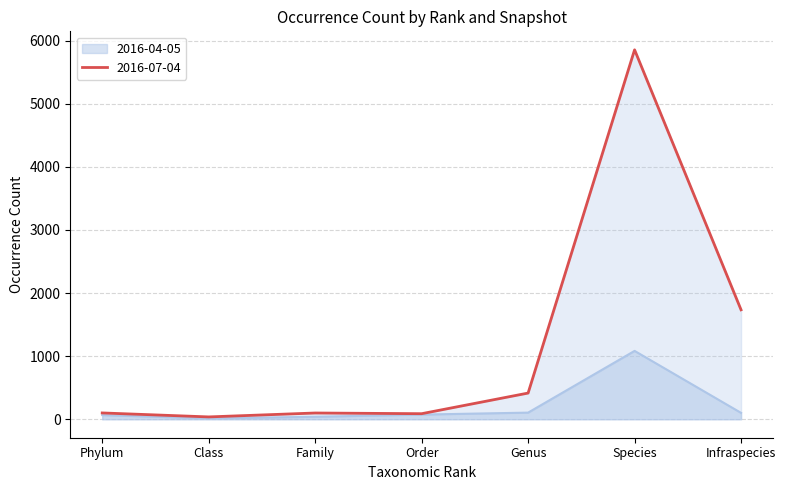

True or false: 2016-04-05 and 2016-07-04 intersect in this chart.

False